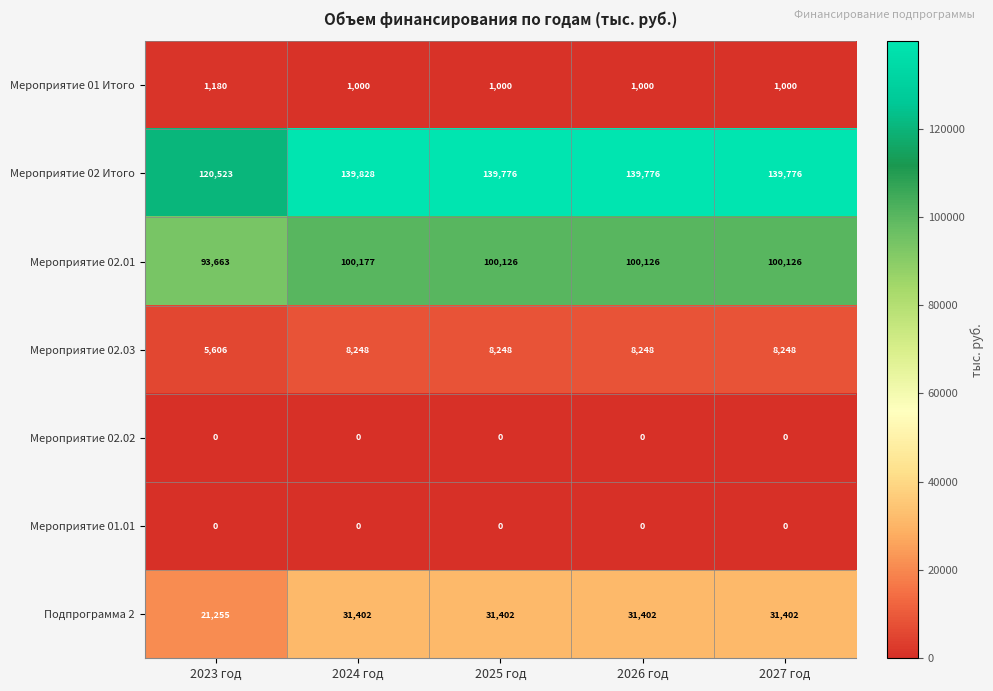

Which category has the lowest value in the Мероприятие 02 Итого series?

2023 год